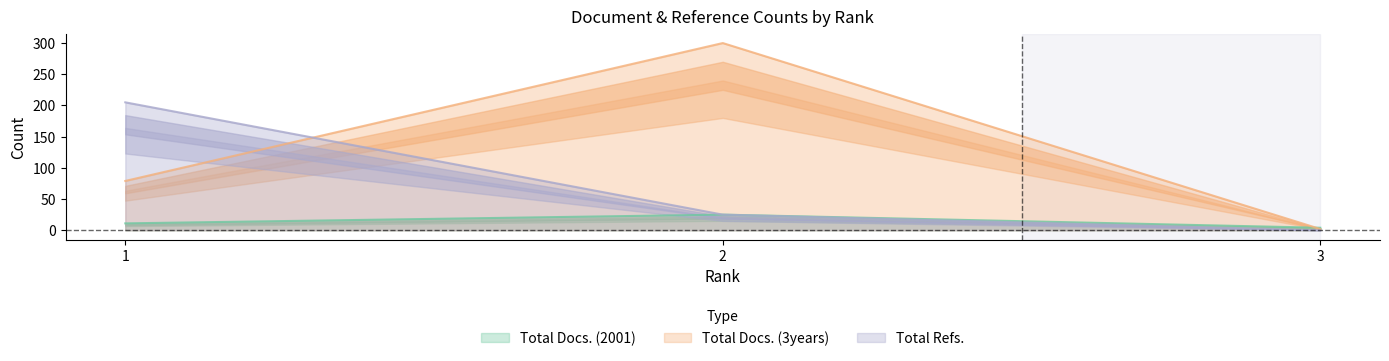

Which category has the lowest value across all series?

3